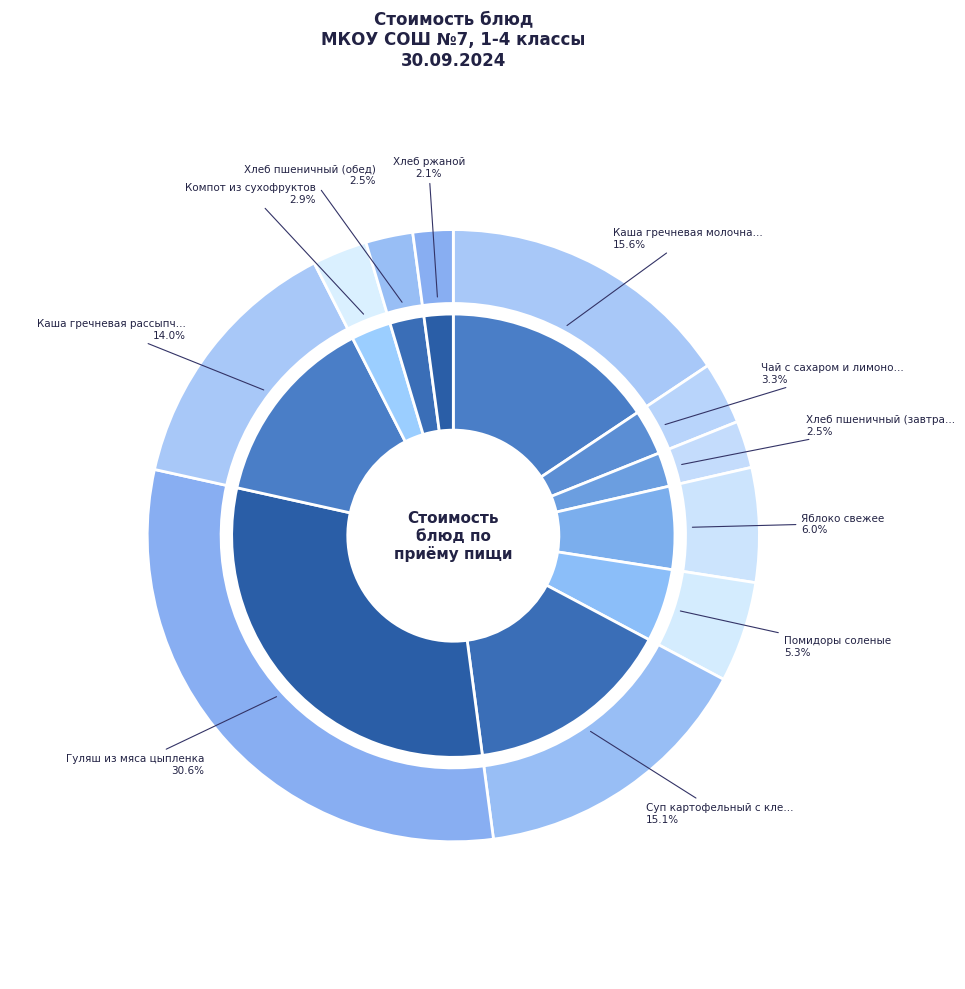

Is it true that Яблоко свежее is 1% of the pie?

False